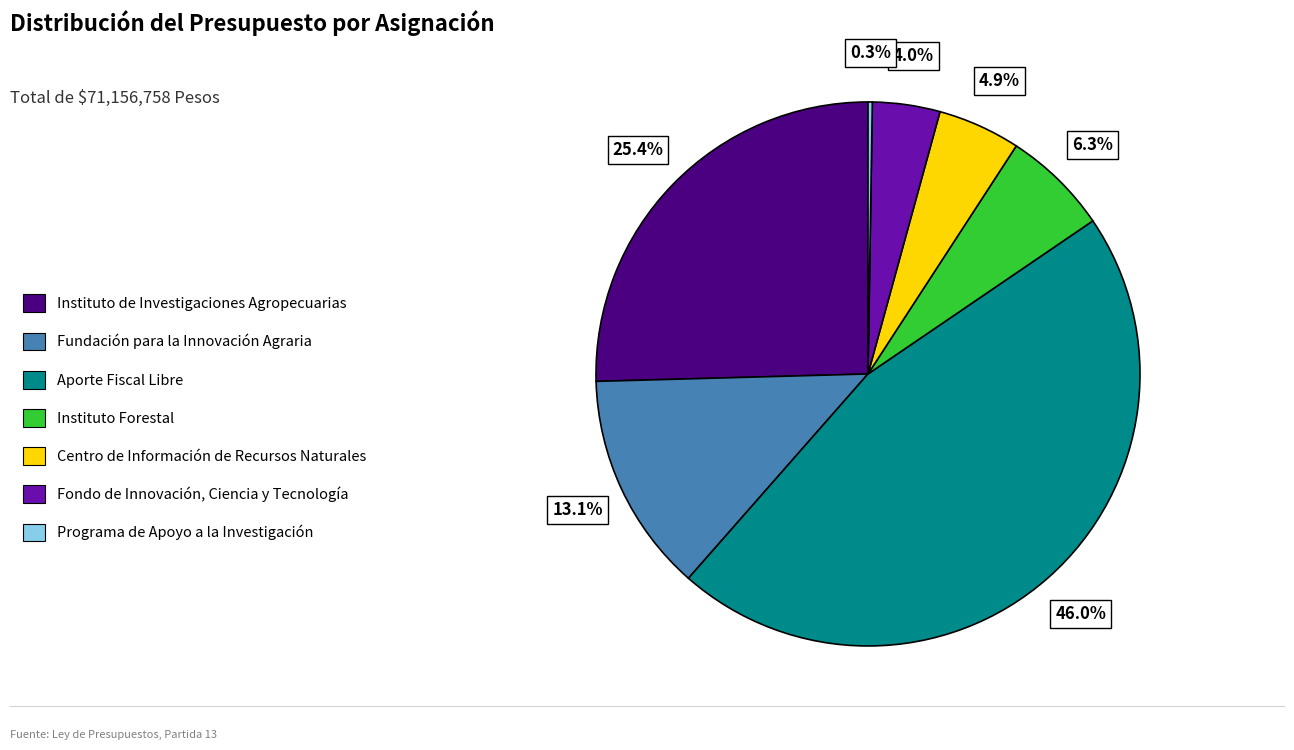

Does any single category account for the majority?

No